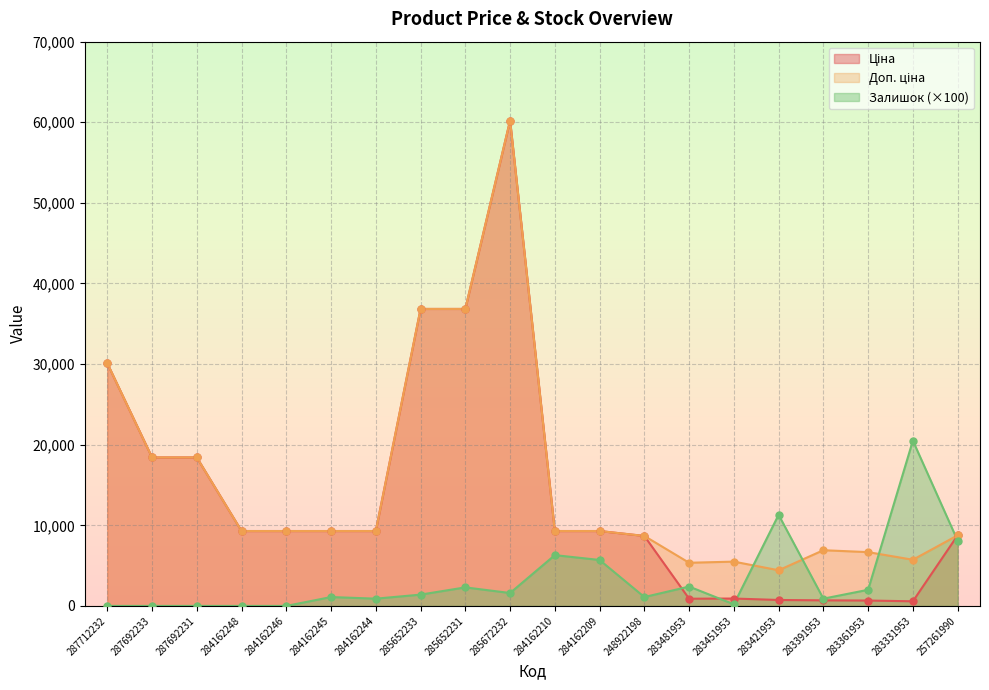

Which series reaches the maximum Y coordinate?

Ціна